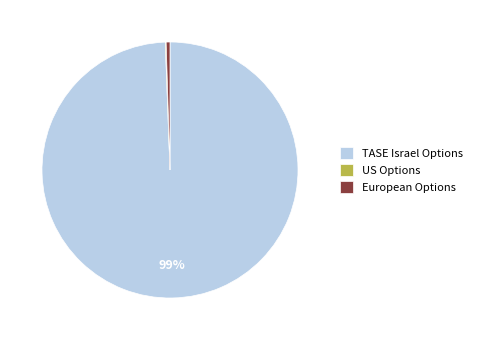

Which category accounts for the majority?

TASE Israel Options